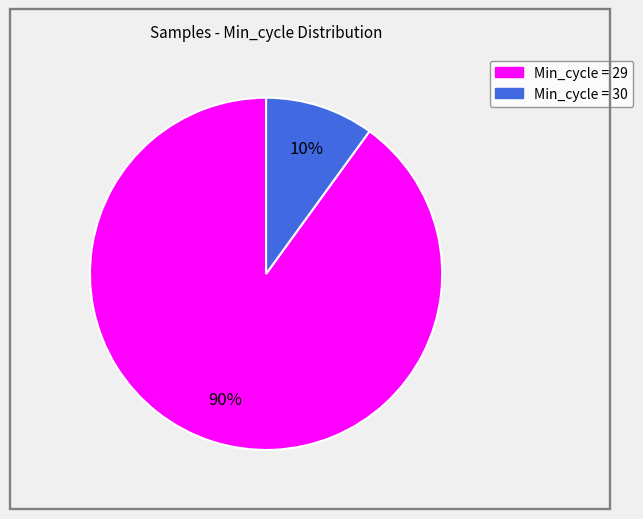

Is there a majority slice in this chart?

Yes